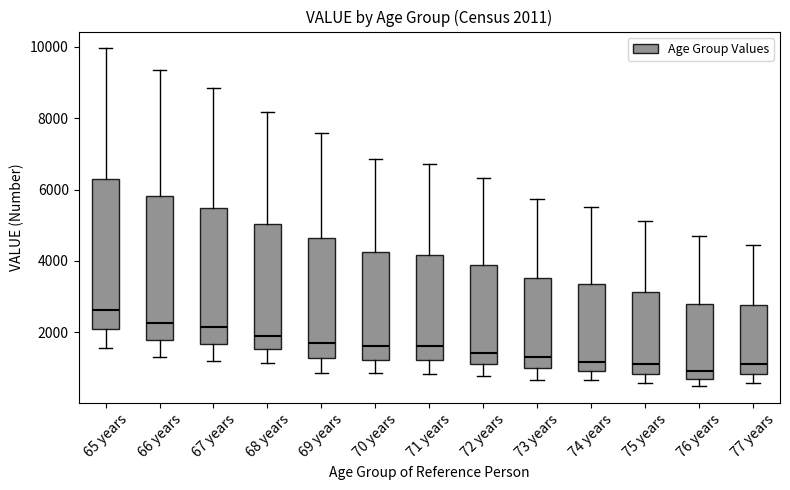

Which box's median line is the lowest?

76 years